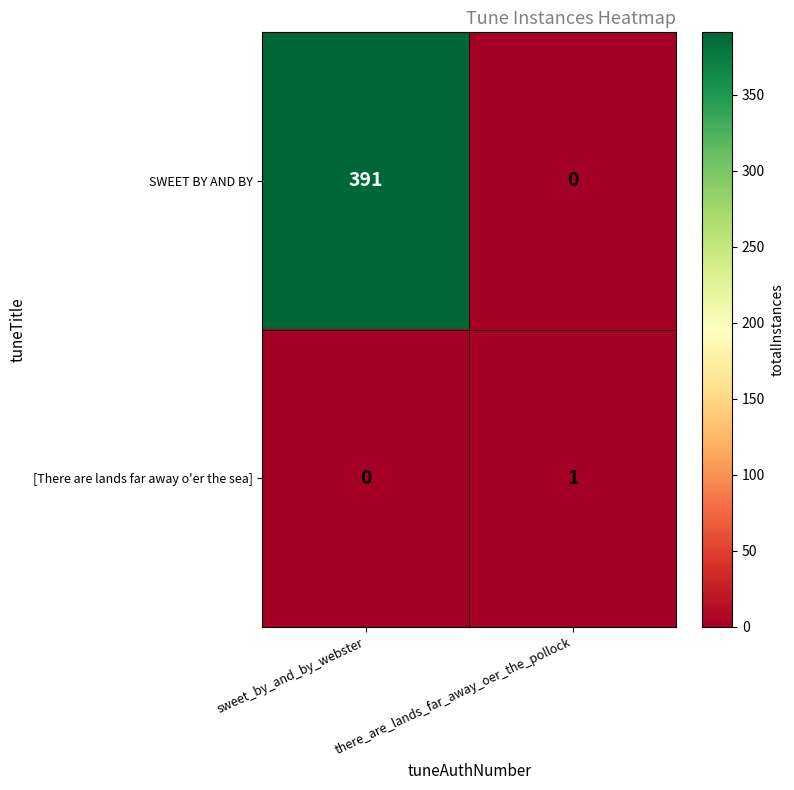

How many values in [There are lands far away o'er the sea] are above zero?

1